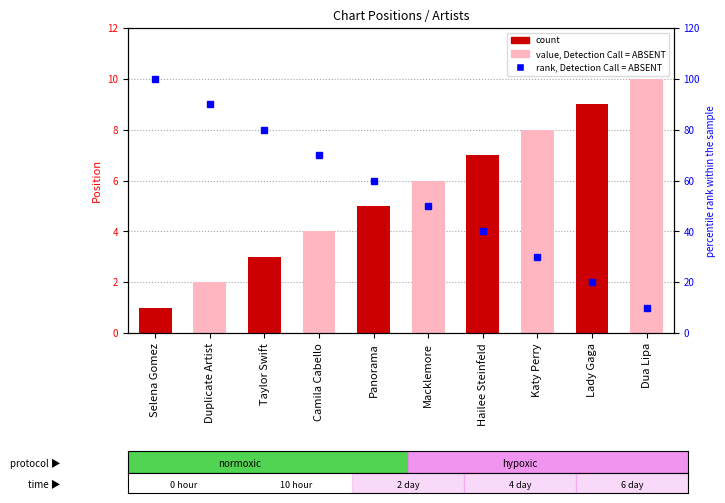

Is it true that the value at Taylor Swift is 25.7?

False